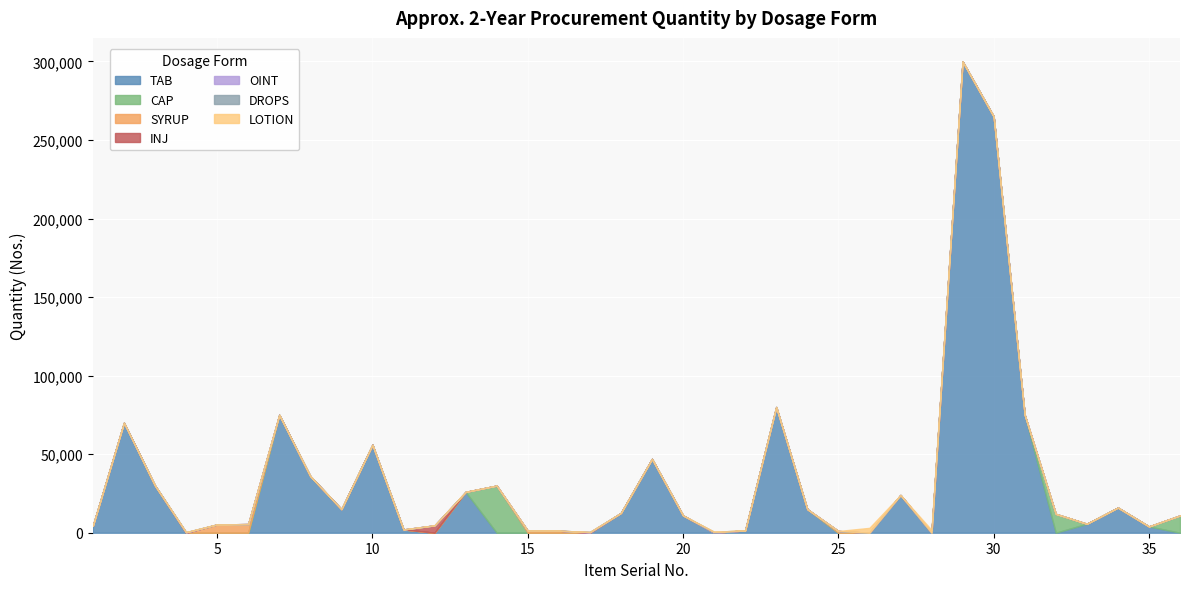

What is the highest value of the TAB series?

300000